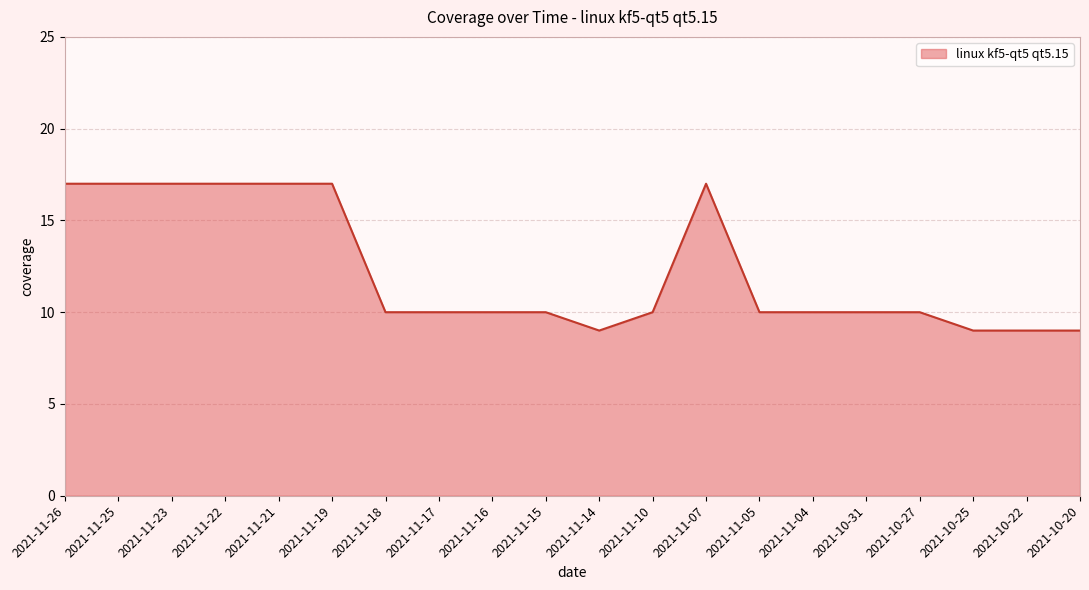

What is the smallest value displayed?

9